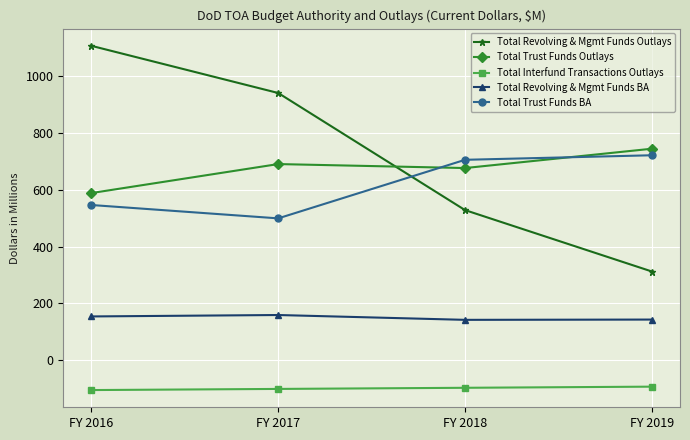

Which series changed the most between FY 2018 and FY 2019?

Total Revolving & Mgmt Funds Outlays